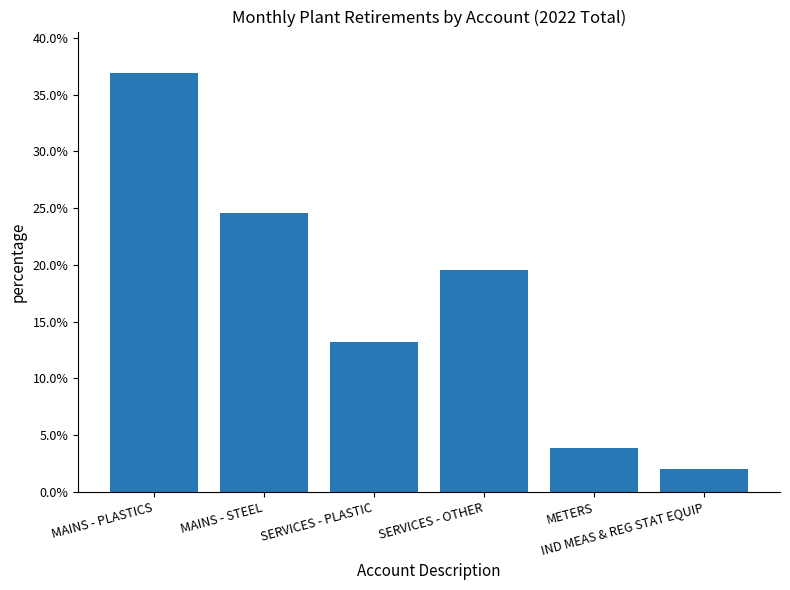

Reading left to right, transcribe all the data shown in this chart.

0.4	0.2	0.1	0.2	0.0	0.0